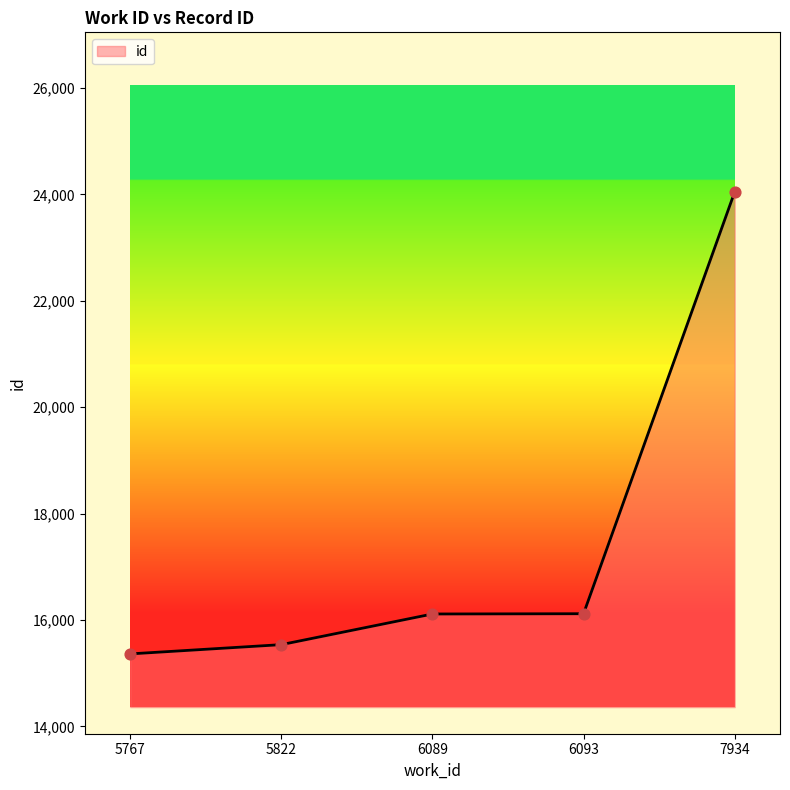

What is the change in value from 5767 to 7934?

+8680